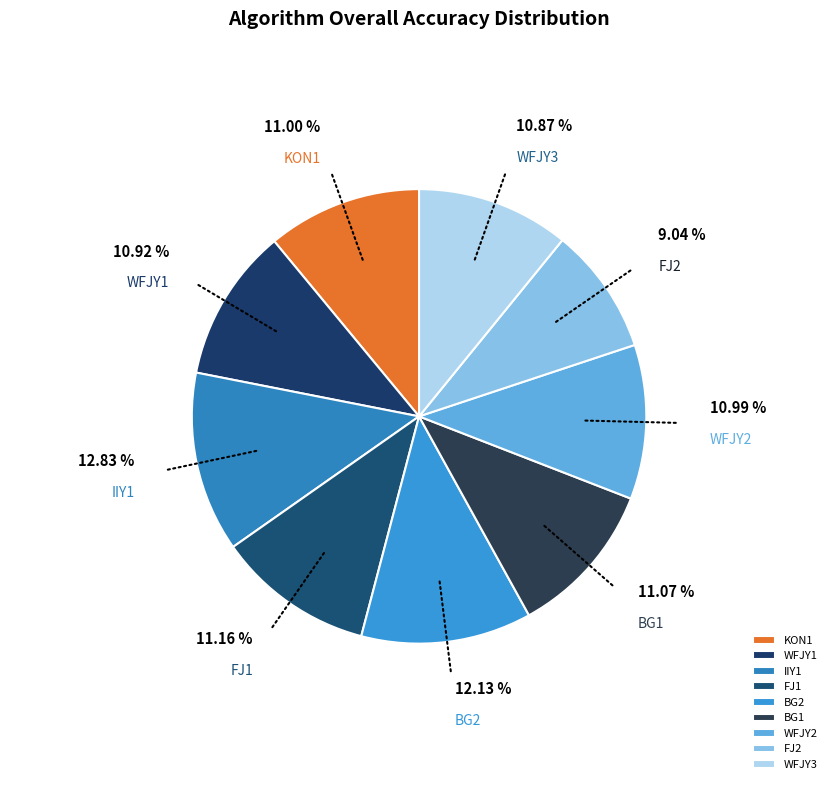

To the nearest percent, what is the difference between the largest and smallest slice percentages?

4%